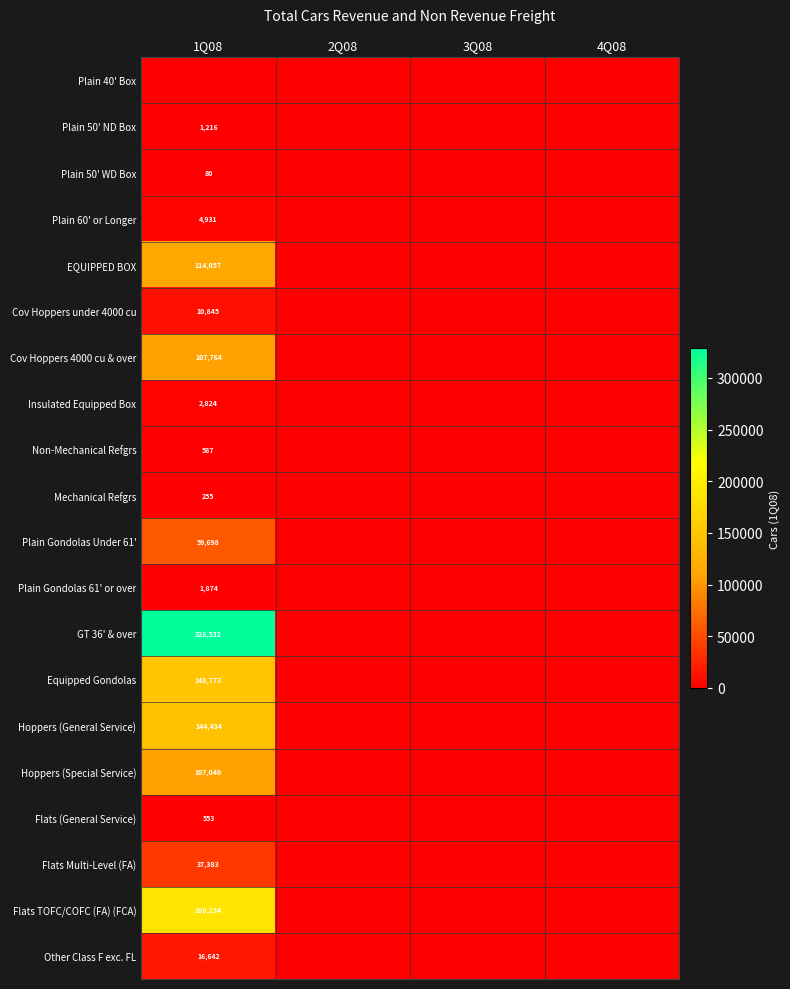

List the labels in order of EQUIPPED BOX value, smallest first.

2Q08, 3Q08, 4Q08, 1Q08